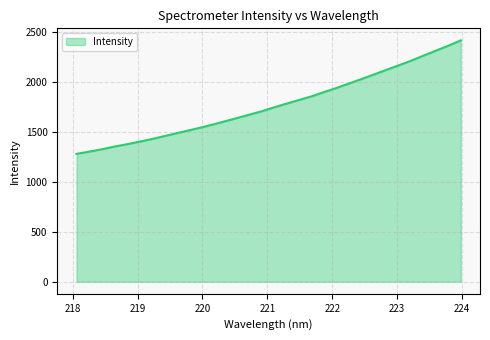

How many lines are shown in the chart?

1